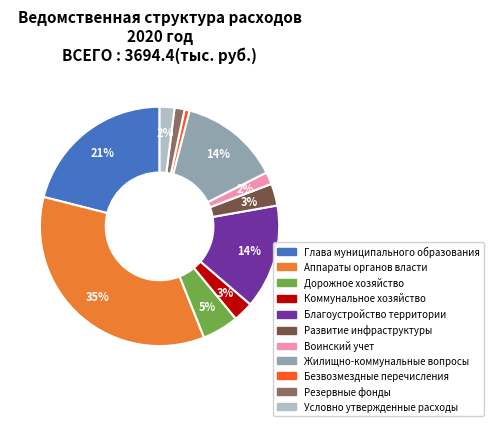

To the nearest percent, what is the average slice percentage?

9%